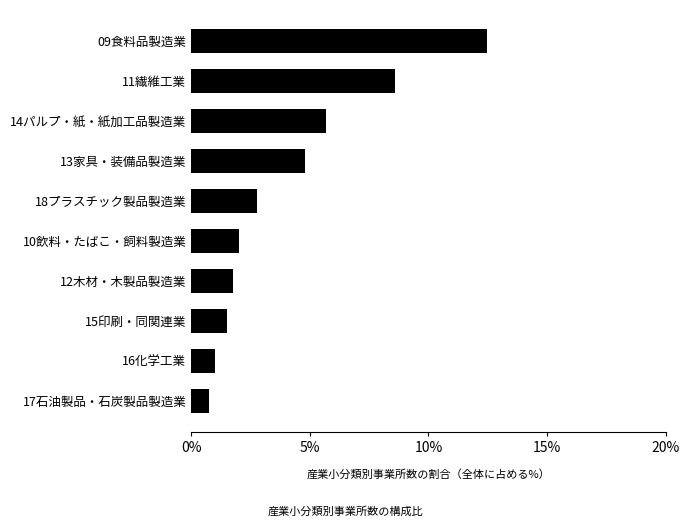

Rank the categories by value from lowest to highest.

17石油製品・石炭製品製造業, 16化学工業, 15印刷・同関連業, 12木材・木製品製造業, 10飲料・たばこ・飼料製造業, 18プラスチック製品製造業, 13家具・装備品製造業, 14パルプ・紙・紙加工品製造業, 11繊維工業, 09食料品製造業